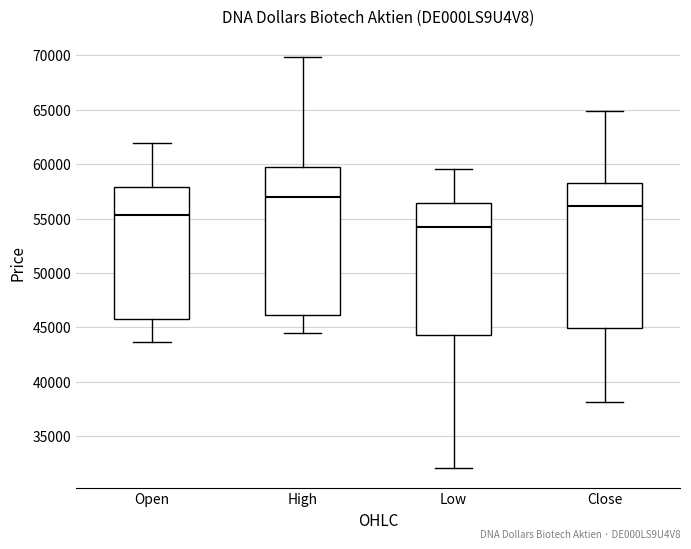

Where does the lower whisker of the box for High end on the y-axis? The values are not printed on the chart, so give them approximately, as read against the axis.

44500